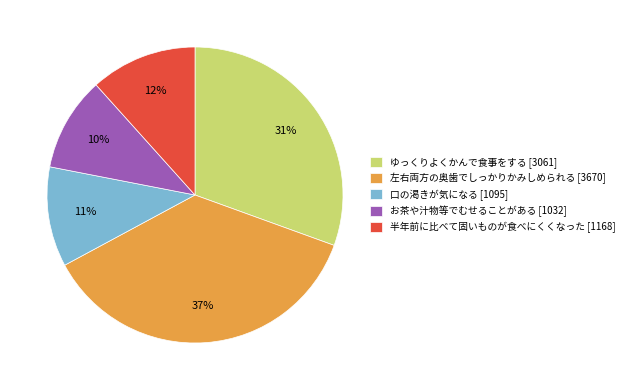

What percentage is the 口の渇きが気になる [1095] slice, to the nearest percent?

11%